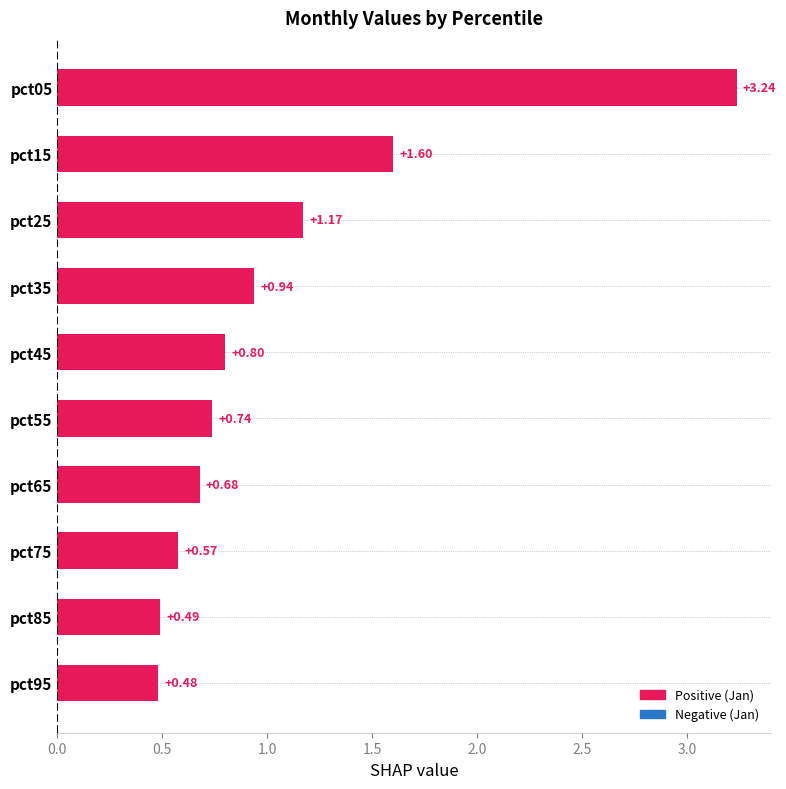

How many bars are there in total?

10